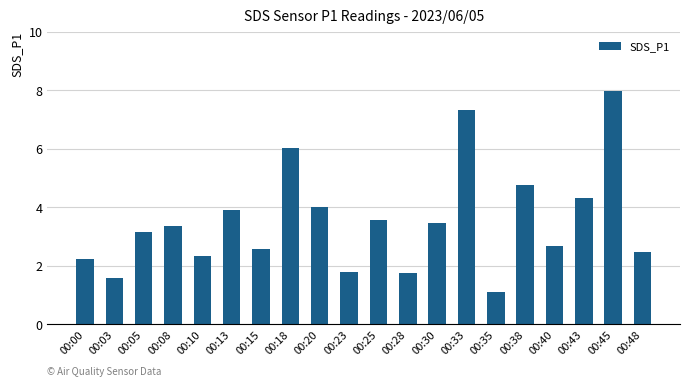

Is it true that the value at 00:25 is 1.5?

False